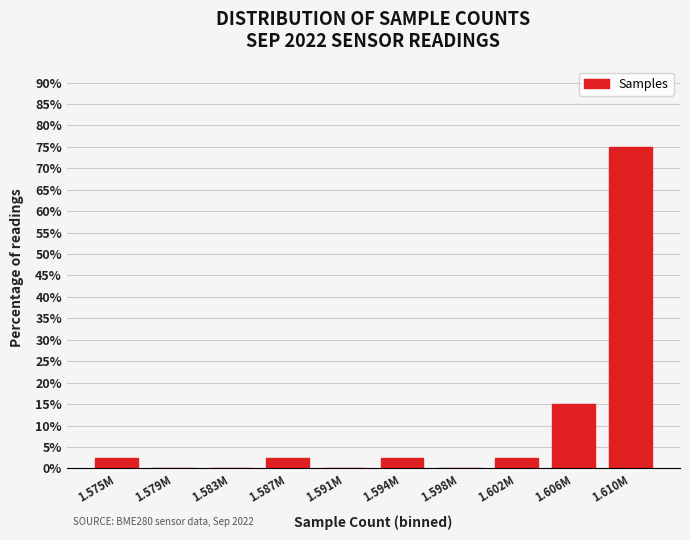

Reading left to right, extract all data points from this chart.

1.575M=2.5	1.579M=0.0	1.583M=0.0	1.587M=2.5	1.591M=0.0	1.594M=2.5	1.598M=0.0	1.602M=2.5	1.606M=15.0	1.610M=75.0